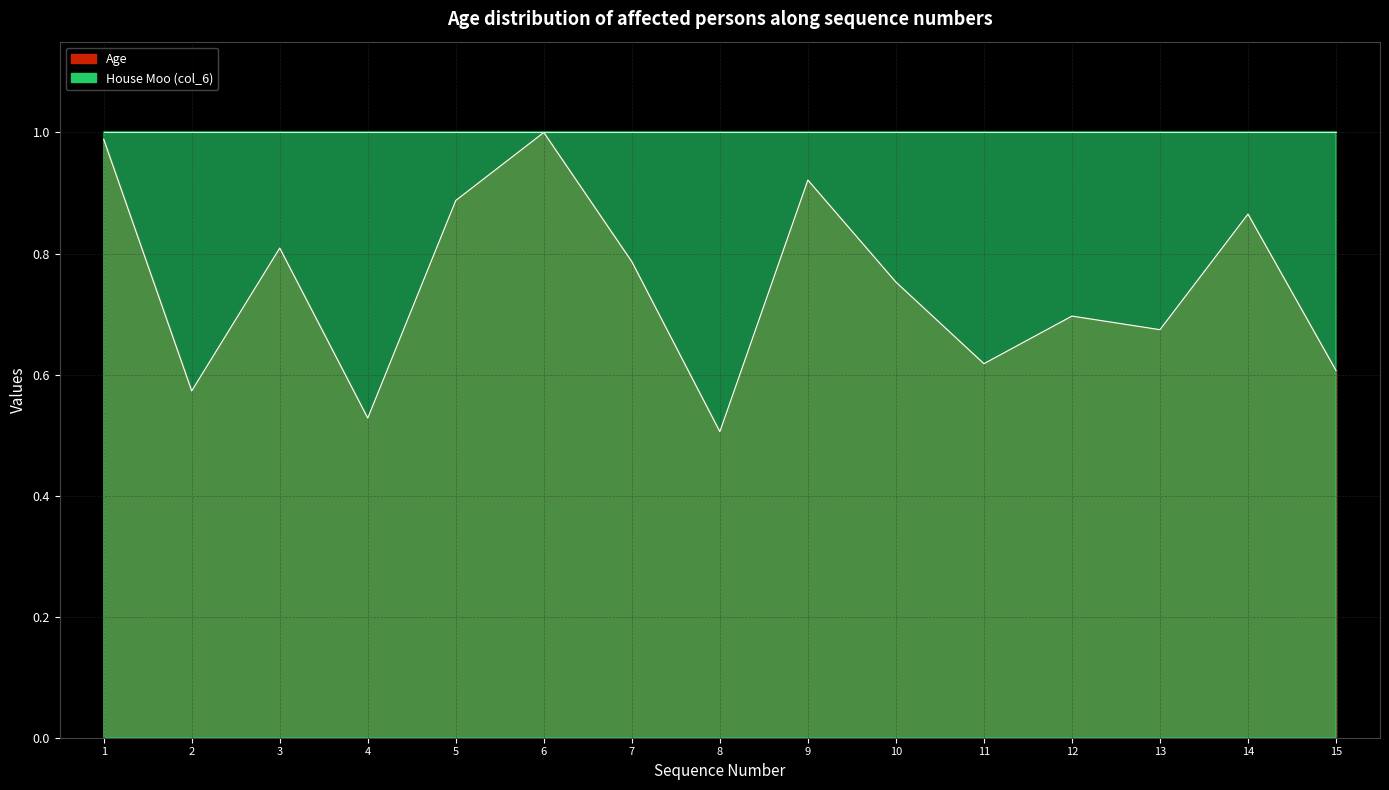

Which label corresponds to the smallest value in the chart?

8